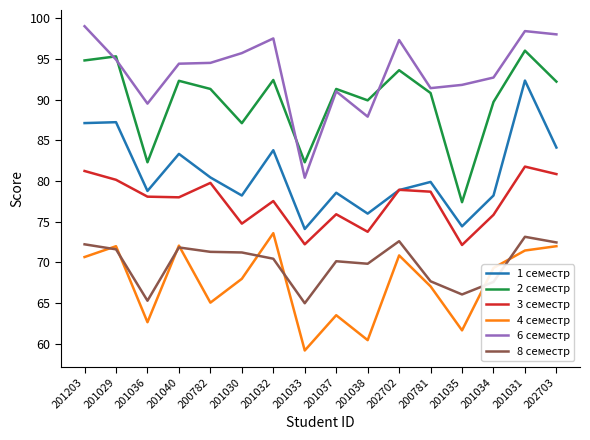

At which category does the chart reach its minimum across all series?

201033